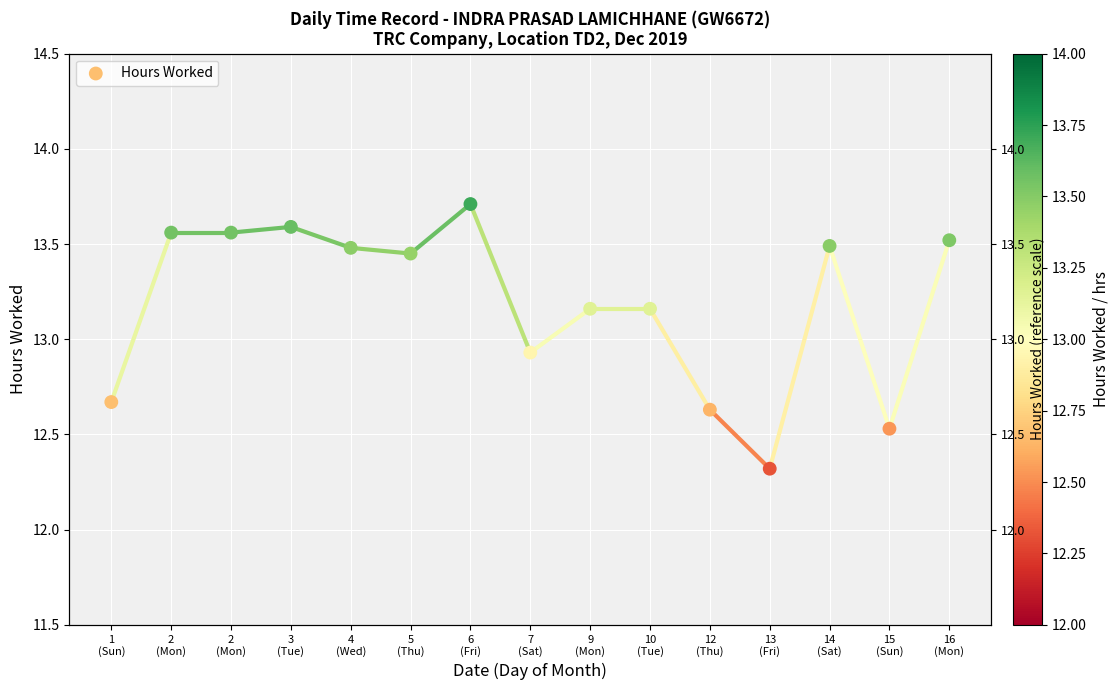

Approximately how many times larger is the value at 15
(Sun) compared to 2
(Mon)?

0.9